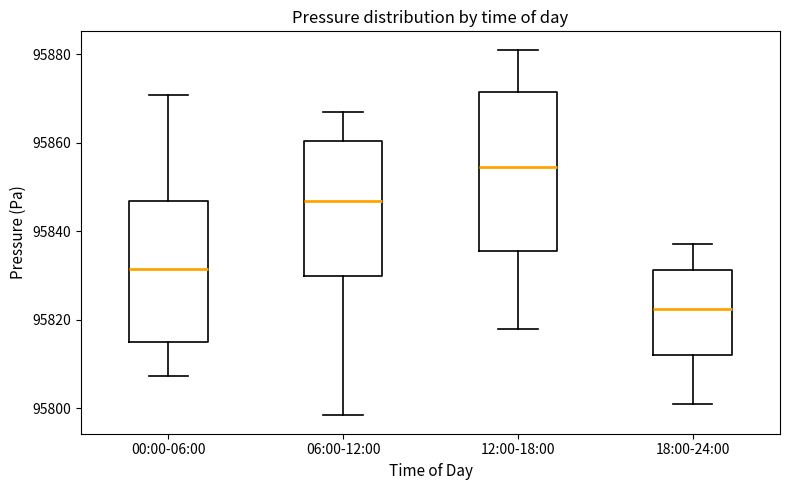

Where is the upper edge of the box for 18:00-24:00 on the y-axis? The values are not printed on the chart, so give them approximately, as read against the axis.

95832